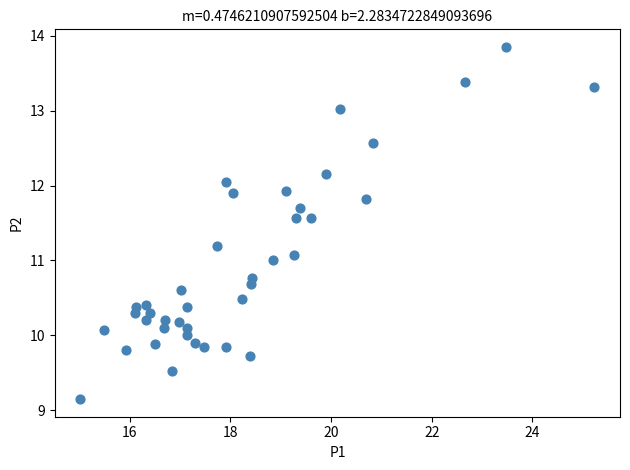

What is the range of Y values (max minus min)?

4.7